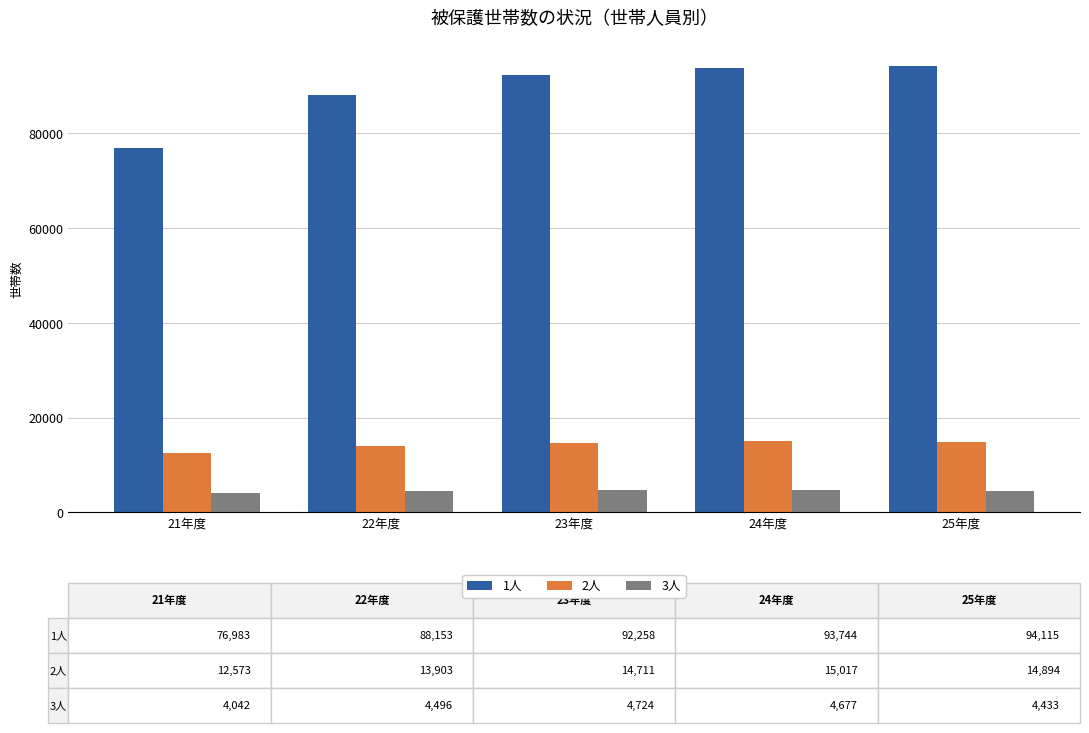

Which series has the largest range (max minus min)?

1人